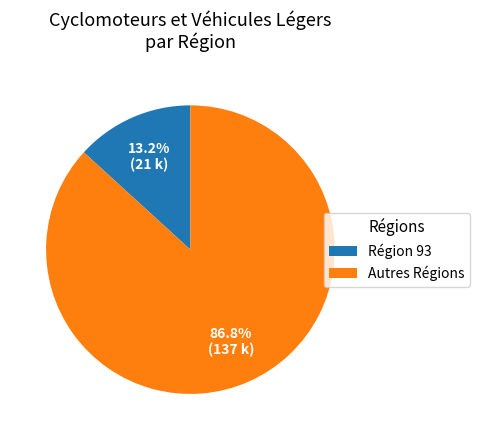

Which category has the biggest portion of the pie?

Autres Régions